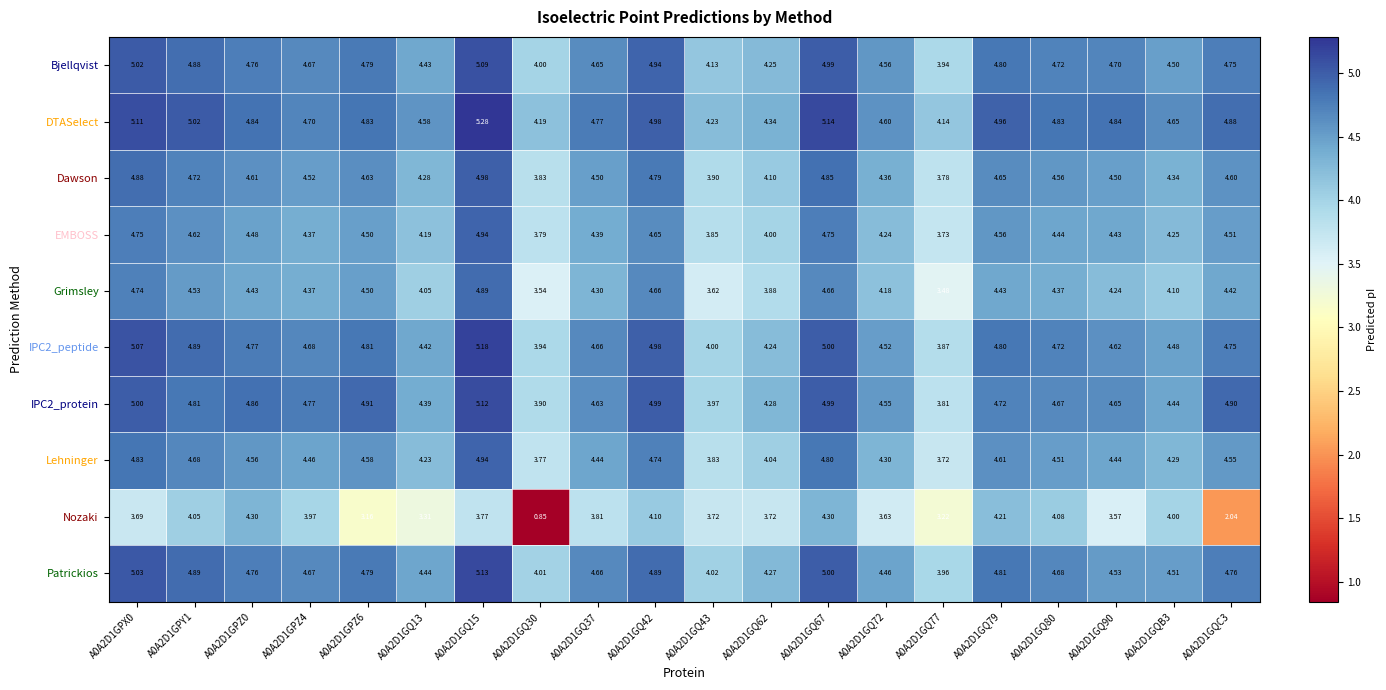

Which series changed the most between A0A2D1GQ15 and A0A2D1GQC3?

Nozaki